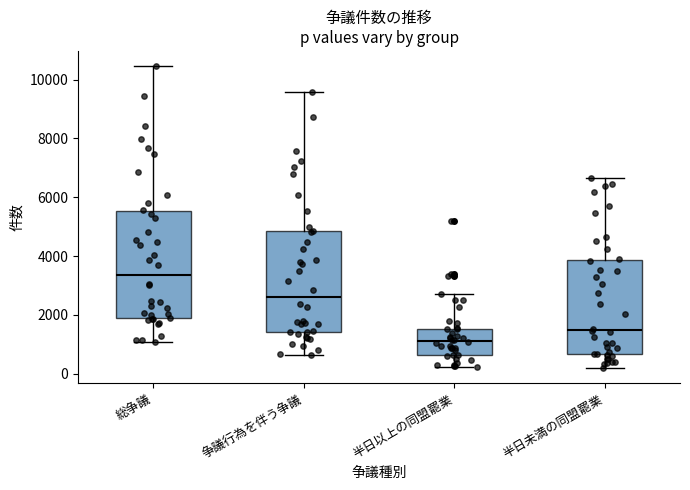

Reading left to right, transcribe this box plot: for each box, give where its median line is, the range the box spans, and where its two whiskers end, as read against the y-axis. The values are not printed on the chart, so give them approximately, as read against the axis.

総争議: median 3400, box 2000 to 5600, whiskers 1000 to 10400
争議行為を伴う争議: median 2600, box 1400 to 4800, whiskers 600 to 9600
半日以上の同盟罷業: median 1000, box 600 to 1600, whiskers 200 to 2800
半日未満の同盟罷業: median 1400, box 600 to 3800, whiskers 200 to 6600